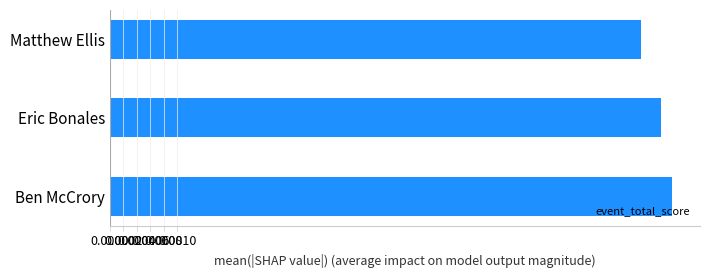

Where is the data nearest to the value 0?

Matthew Ellis